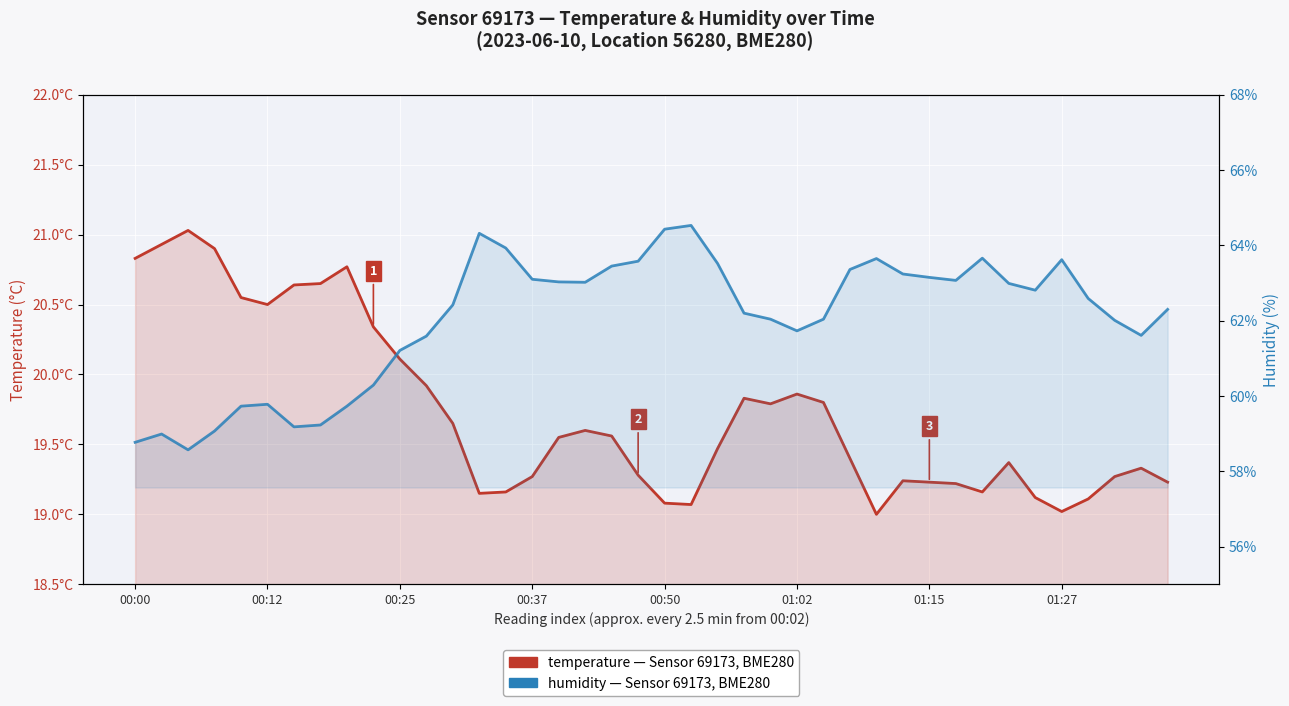

Between 01:15 and 13, which series saw the biggest shift?

humidity